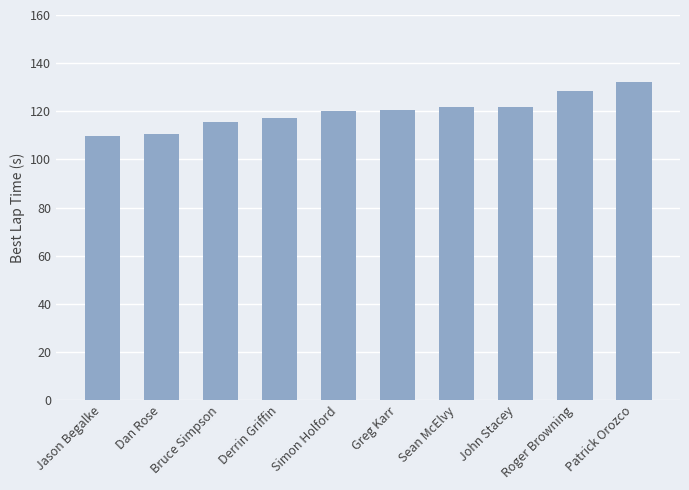

Which category has the highest value across all series?

Patrick Orozco